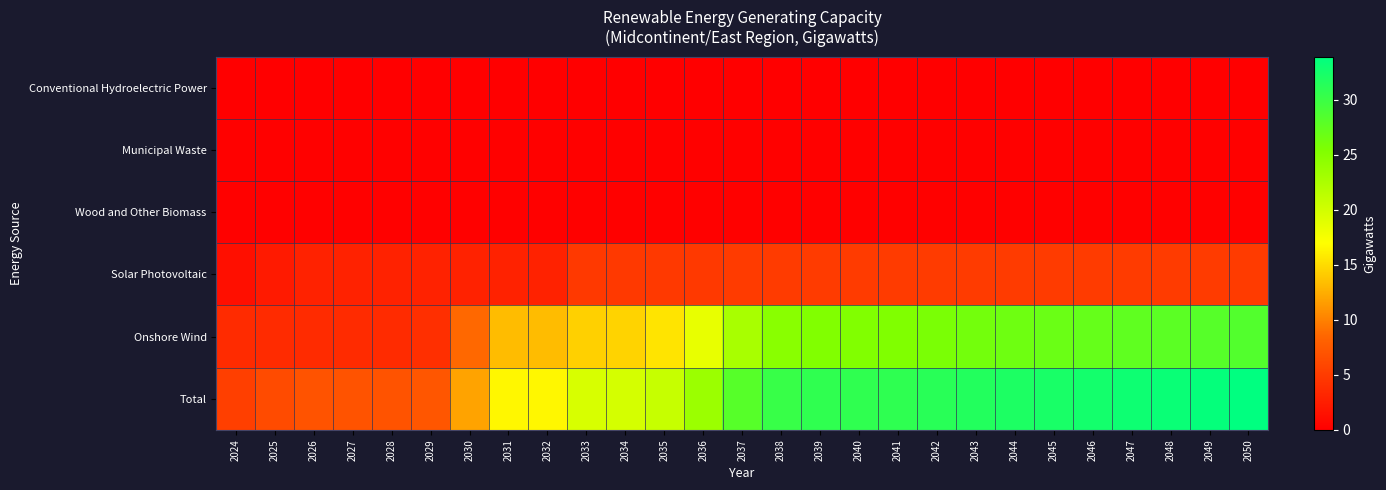

How many series are shown in this chart?

6